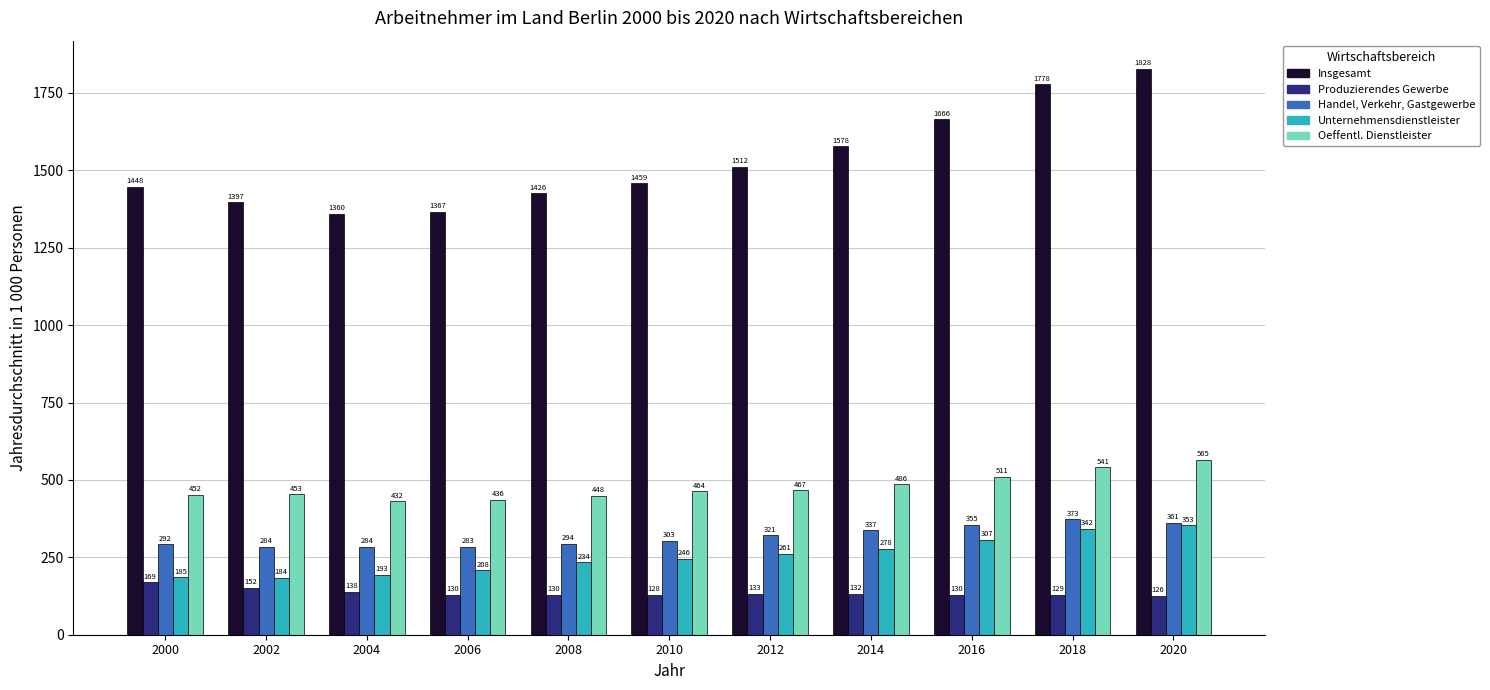

List the series in order of their peak value, highest first.

Insgesamt, Oeffentl. Dienstleister, Handel, Verkehr, Gastgewerbe, Unternehmensdienstleister, Produzierendes Gewerbe